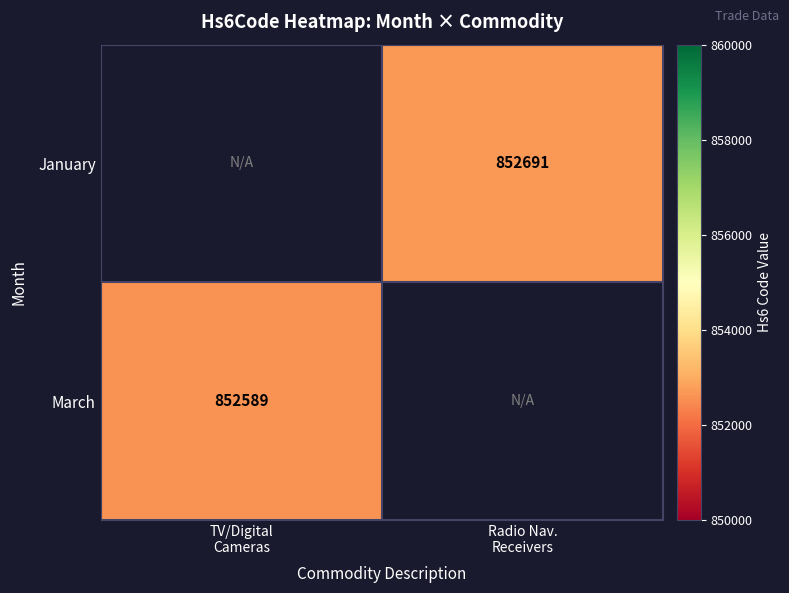

Is it true that January equals 1317552.4 at Radio Nav. Receivers?

False